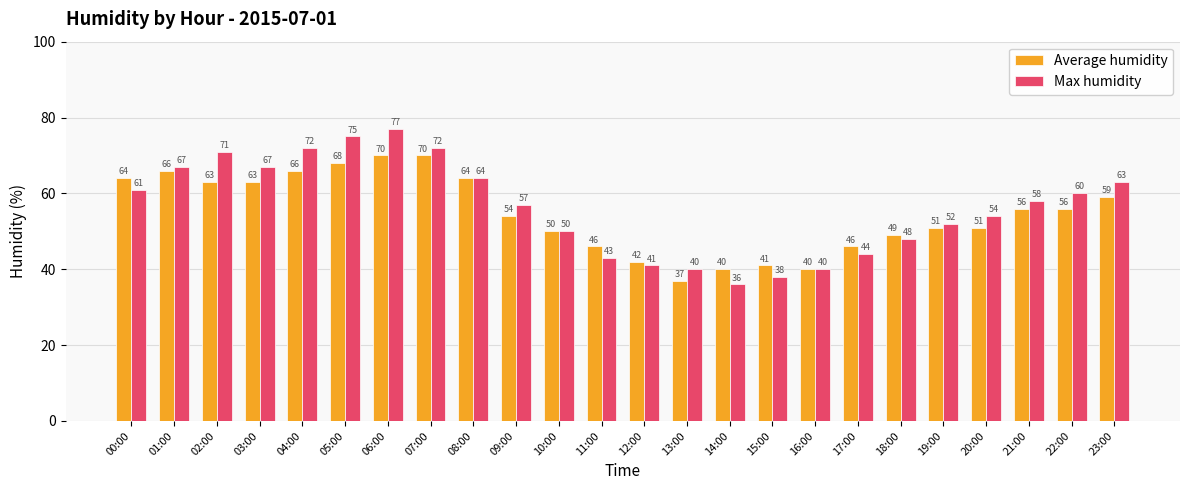

Which series changed the most between 04:00 and 05:00?

Max humidity